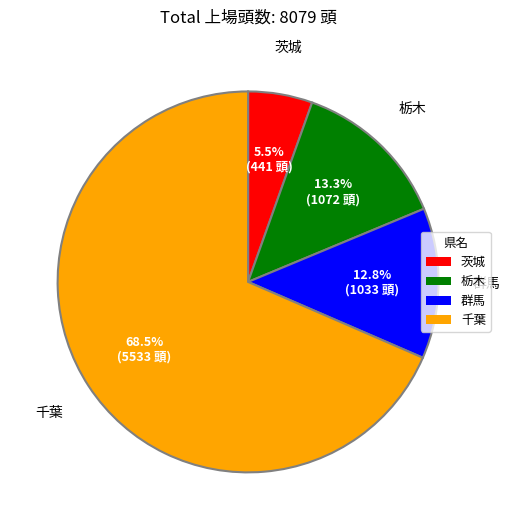

Combined, what portion of the pie is 栃木 and 群馬?

26.1%